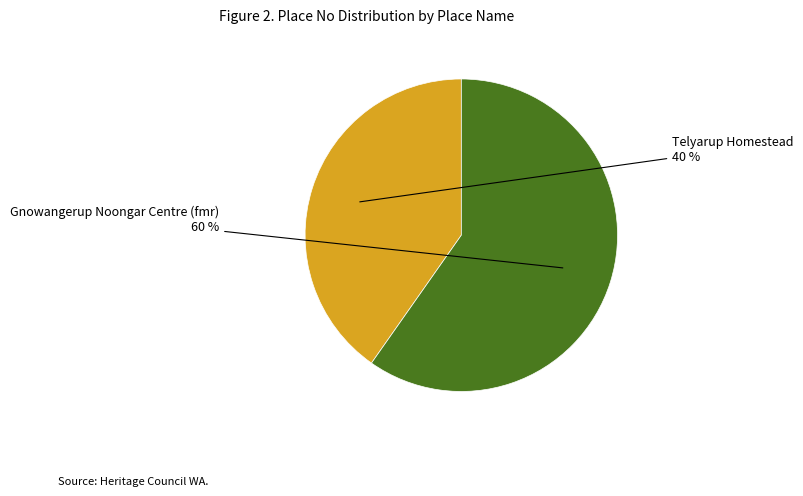

How many slices are in this pie chart?

2